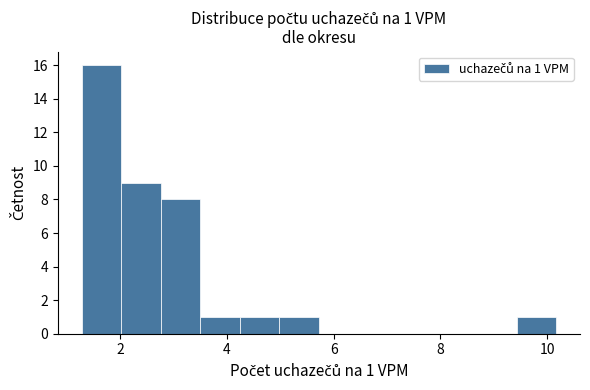

Around what value on the x-axis is the tallest bar? Give the approximate position of its centre, as read against the axis.

1.6